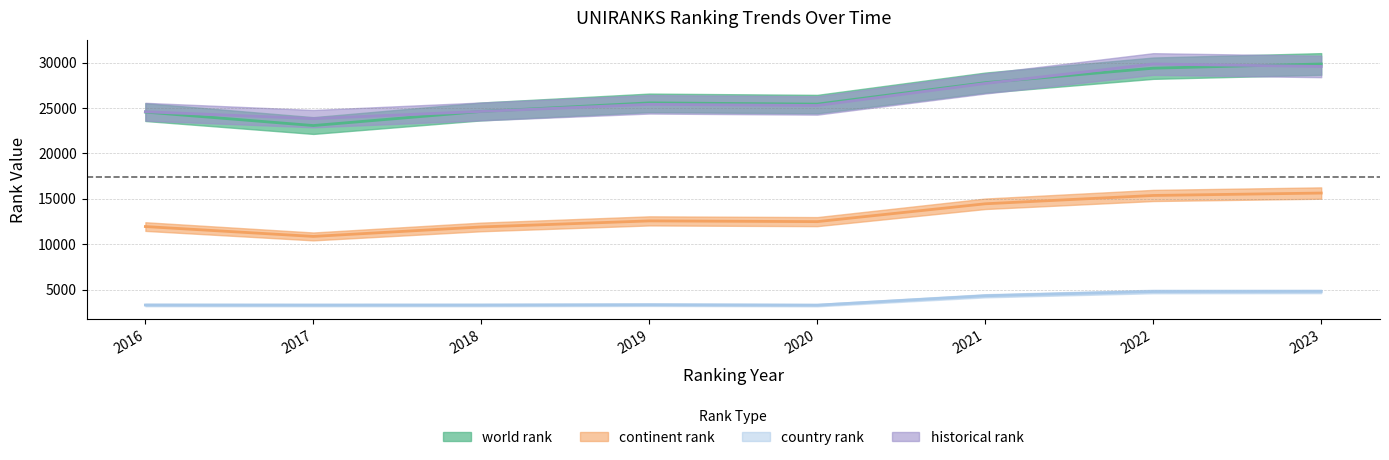

True or false: country rank and continent rank cross at least once.

False